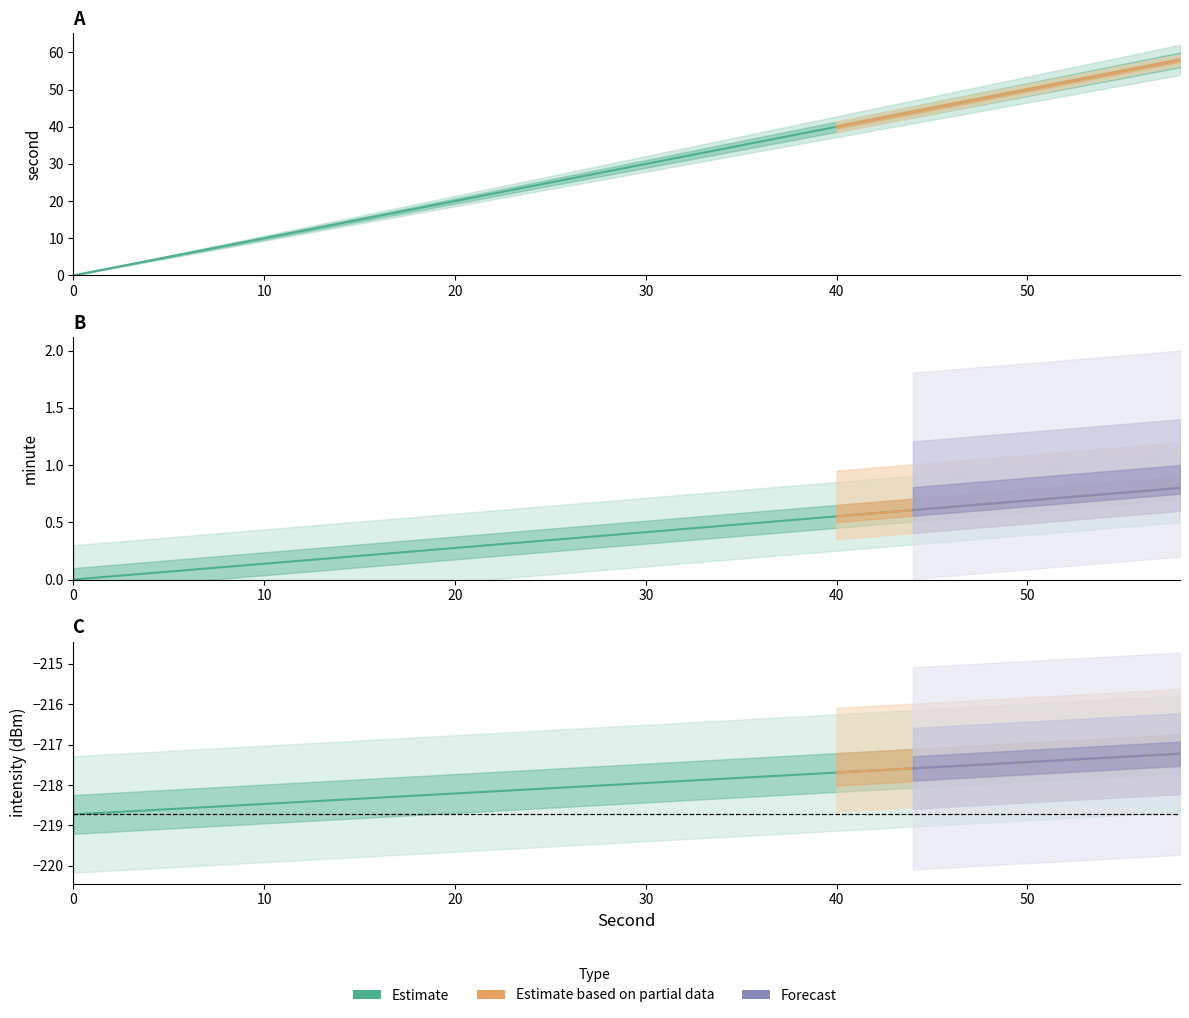

Between 28 and 42, which is larger?

42